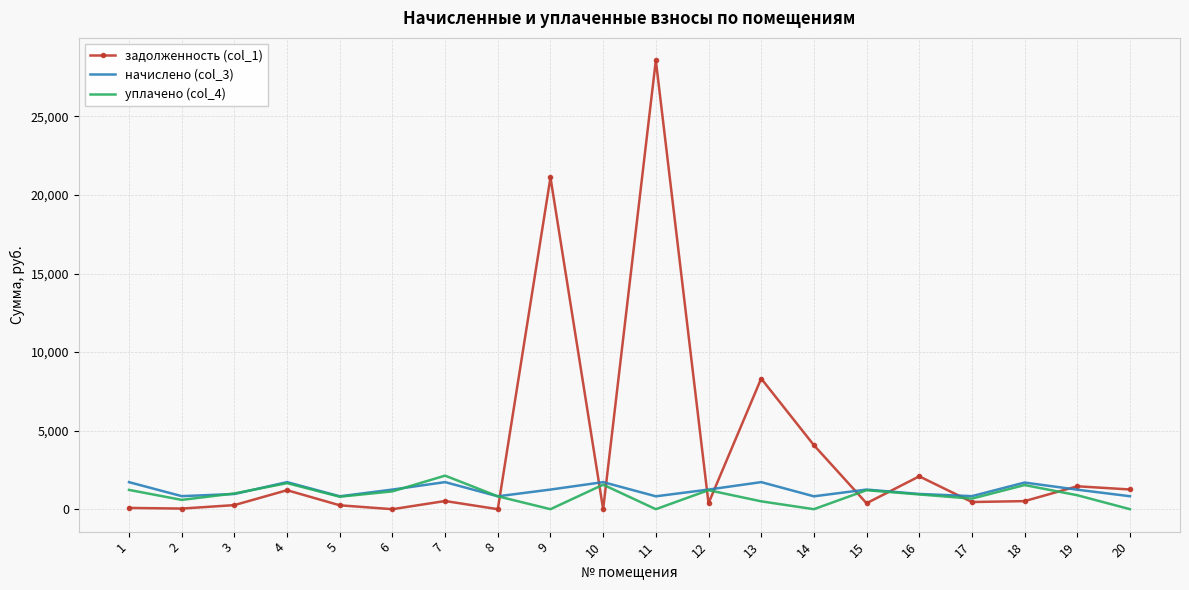

At which category does начислено (col_3) reach its first local peak?

4